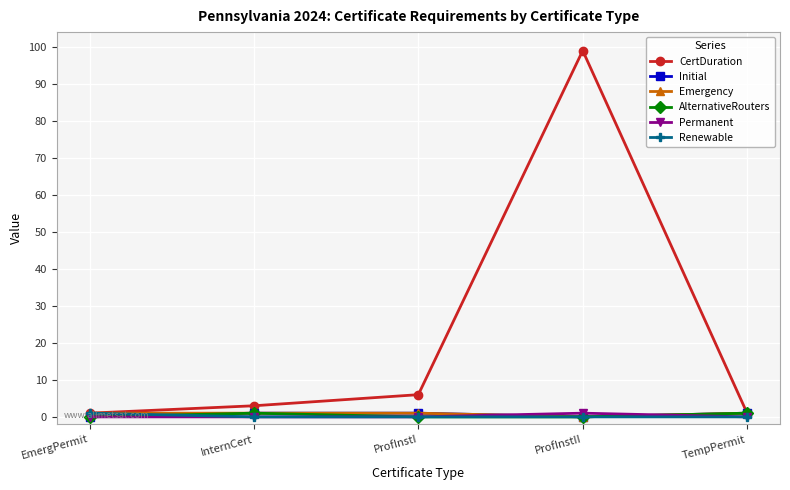

True or false: Permanent and Initial intersect in this chart.

True